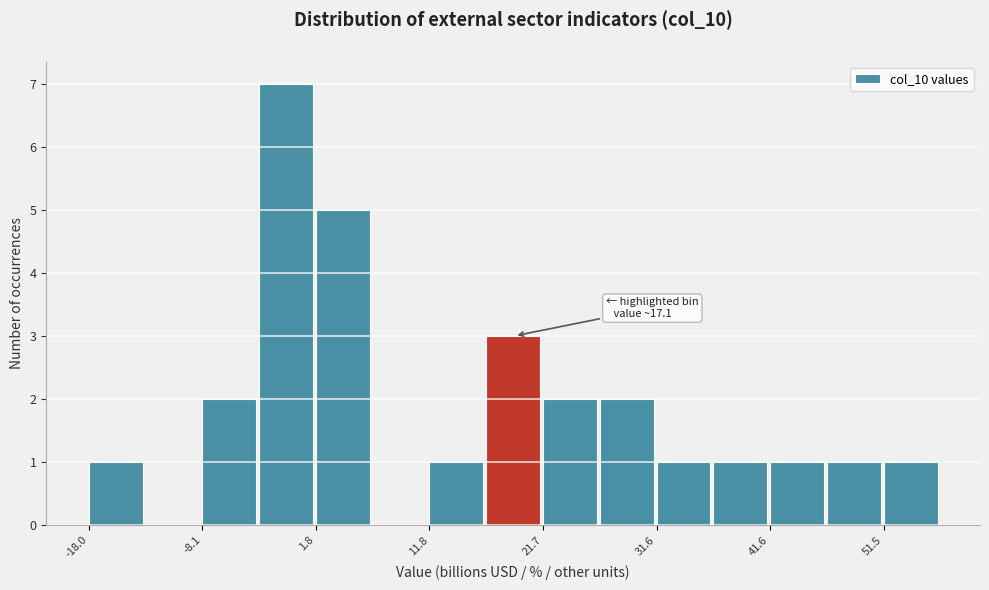

Which range on the x-axis has the tallest bar?

-3 to 2